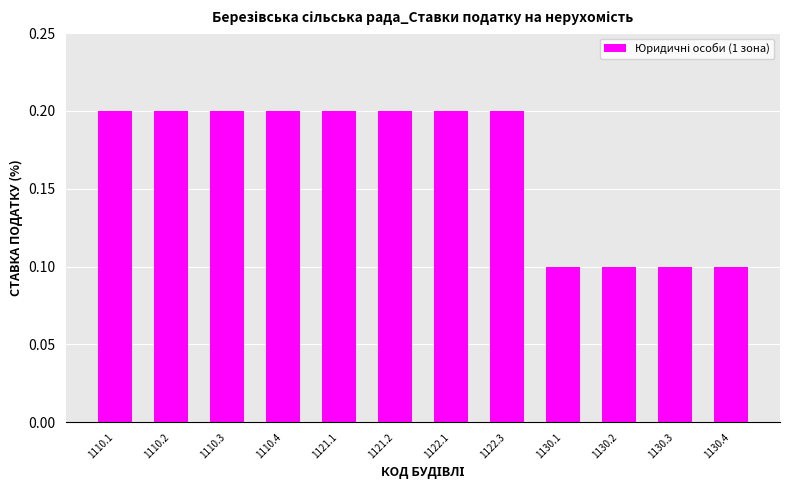

What is the change in value from 1110.1 to 1130.1?

-0.1